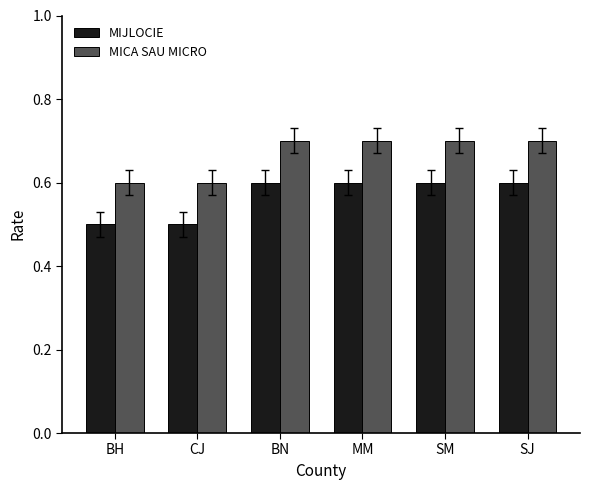

Reading left to right, what are all the values shown in this chart?

MIJLOCIE: BH=0.5	CJ=0.5	BN=0.6	MM=0.6	SM=0.6	SJ=0.6
MICA SAU MICRO: BH=0.6	CJ=0.6	BN=0.7	MM=0.7	SM=0.7	SJ=0.7